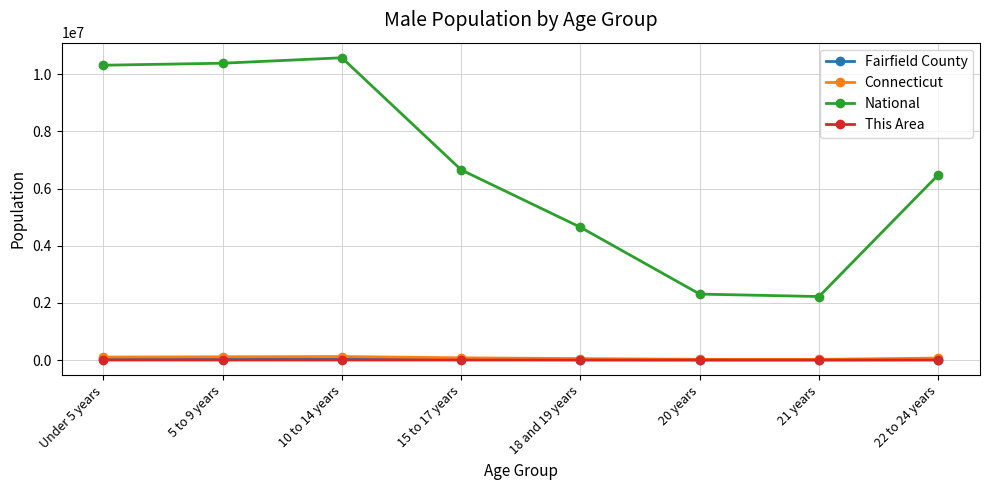

Does the chart have visible grid lines?

Yes